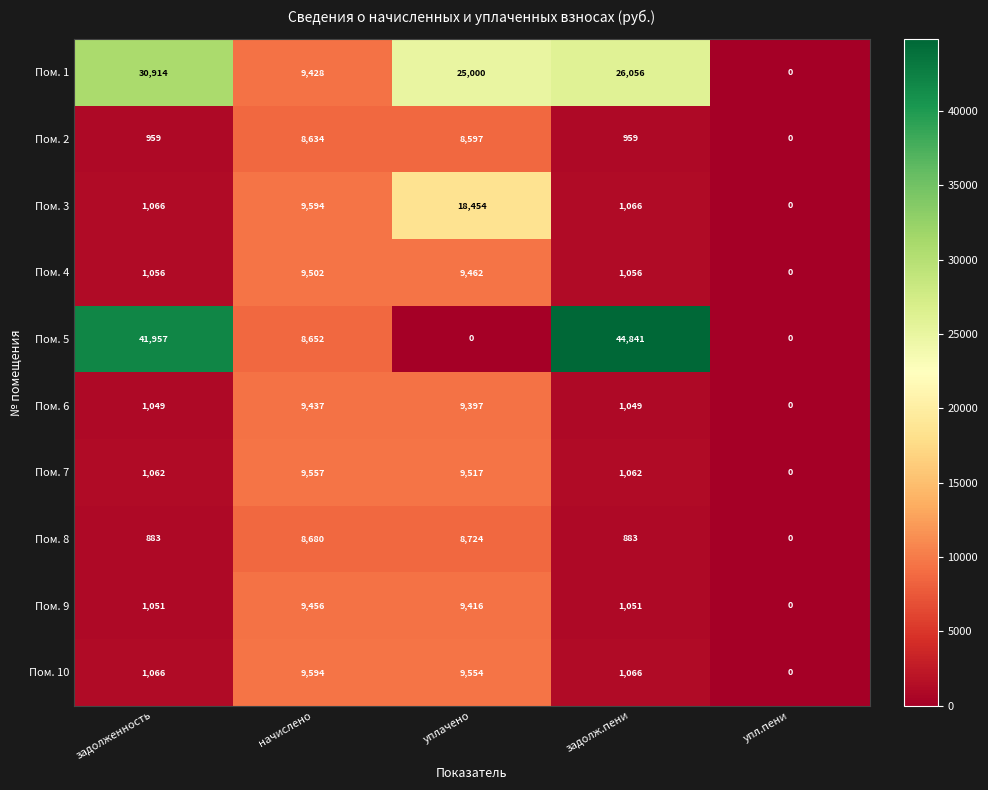

The Пом. 10 series shows 1651 at задолж.пени. True or false?

False